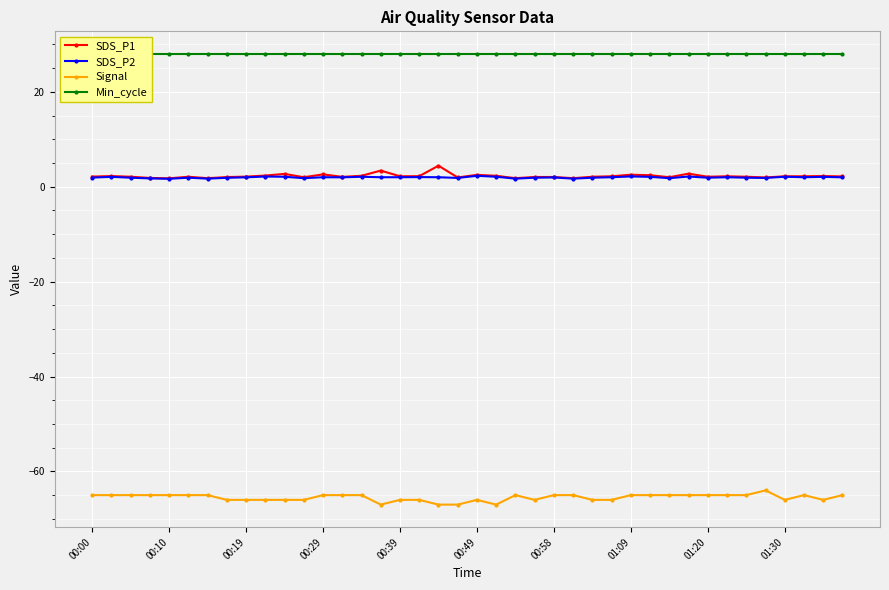

What is the difference between the second highest and second lowest values in the SDS_P1 series?

1.6